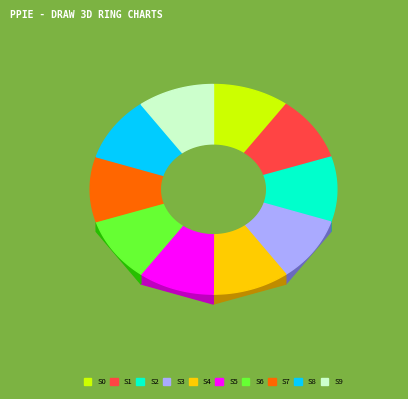

How much of the chart is everything except -48?

90.0%